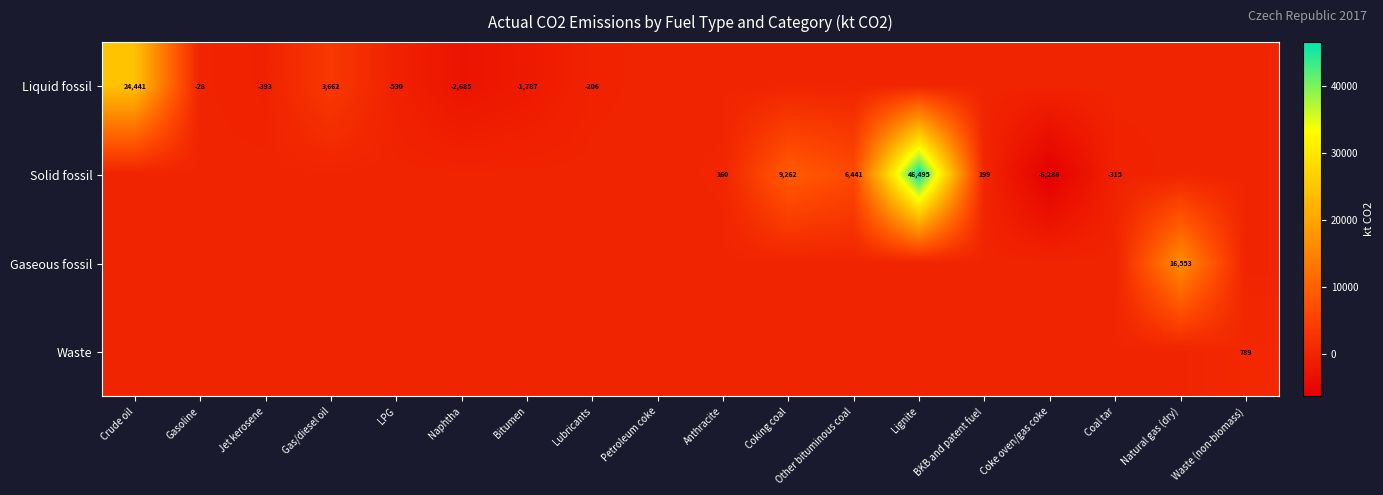

The value of Solid fossil at Lignite is 46495. True or false?

True